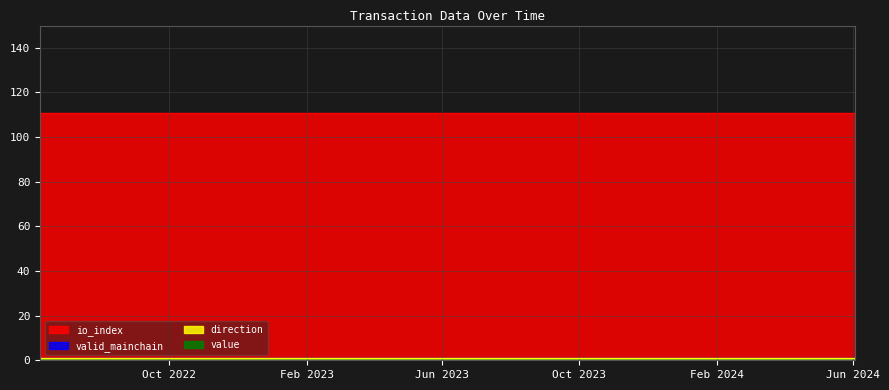

What is the spread (max minus min) of values at 7?

111.0